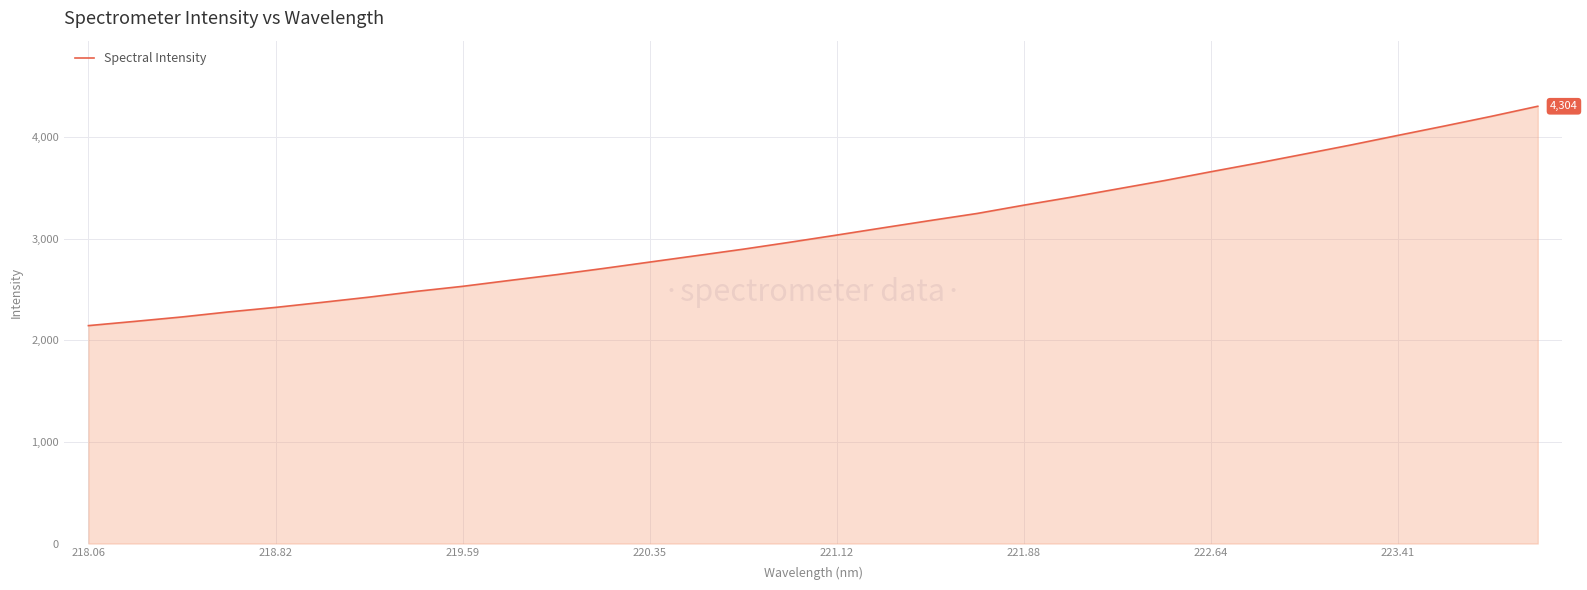

What is the greatest value displayed?

4304.2